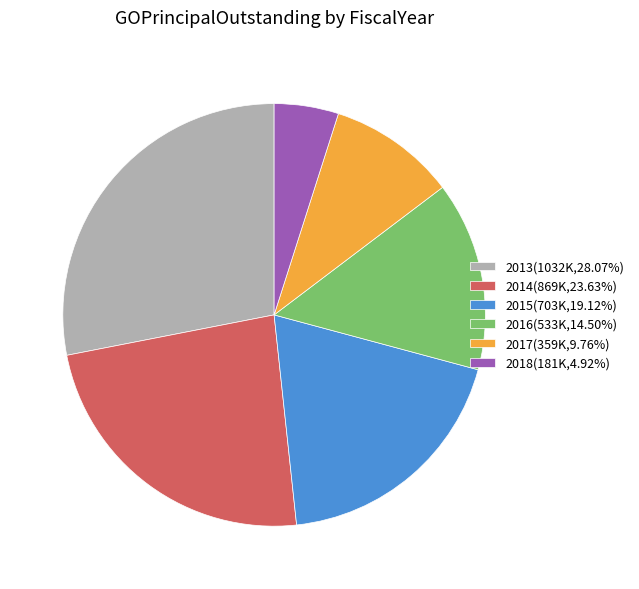

Is the sum of 2015(703K,19.12%) and 2017(359K,9.76%) greater than half?

No